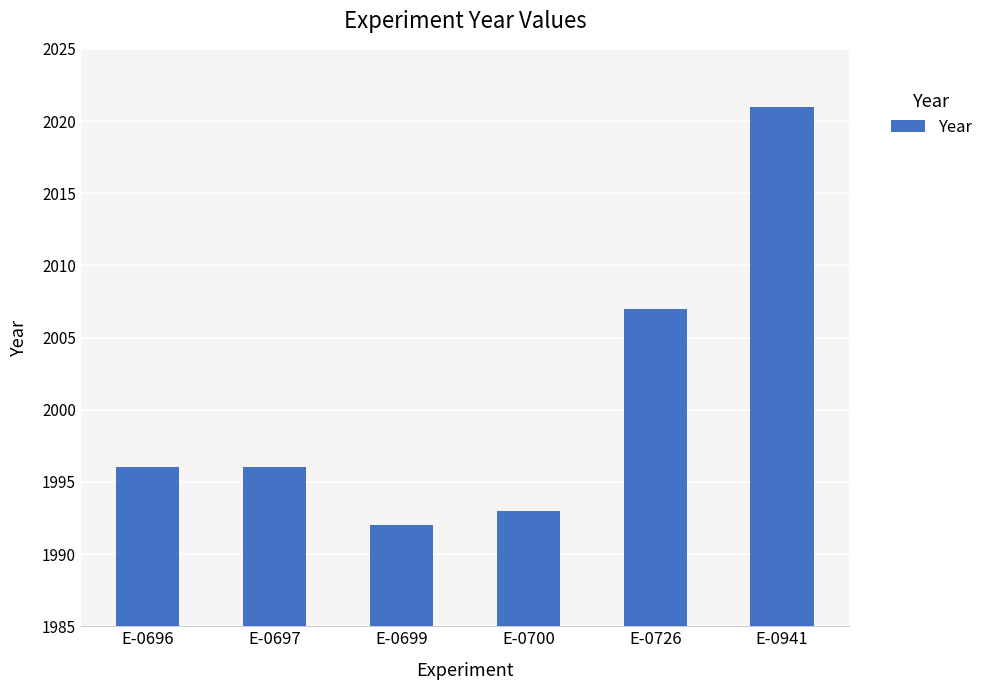

Which category has the lowest value across all series?

E-0699